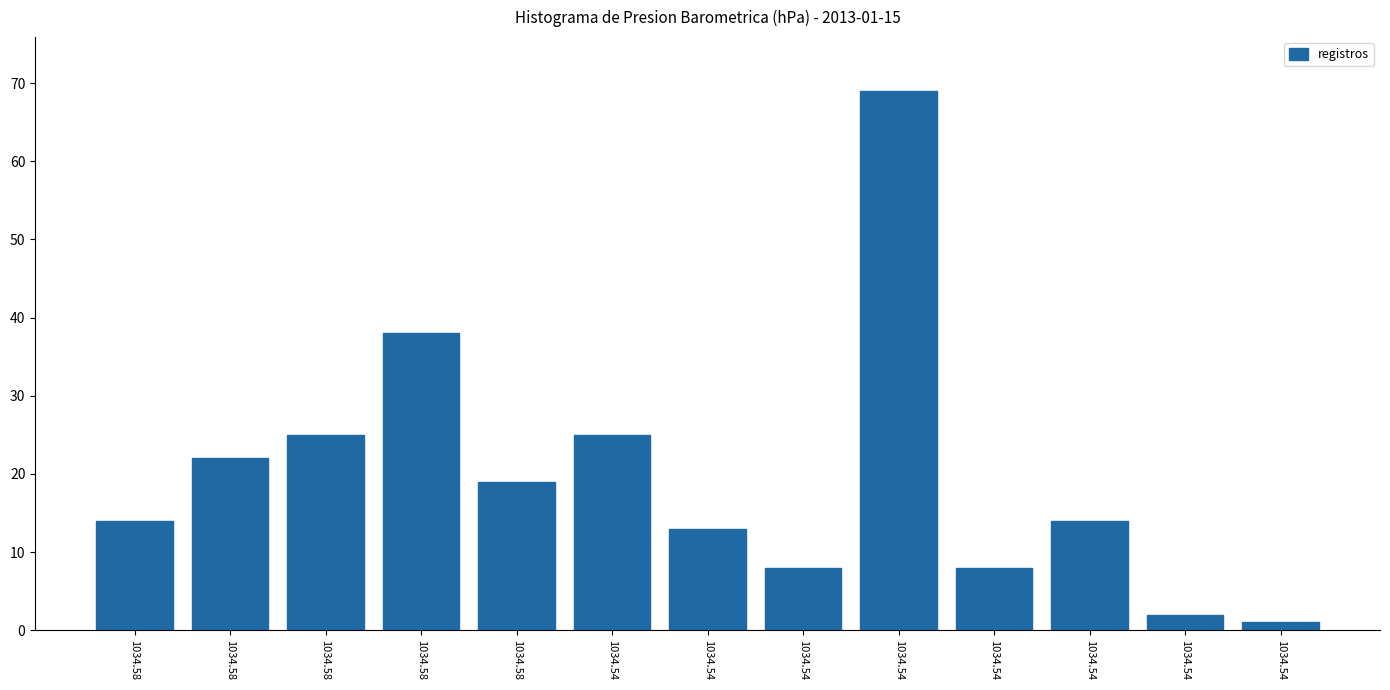

What is the difference between the maximum and minimum values?

68